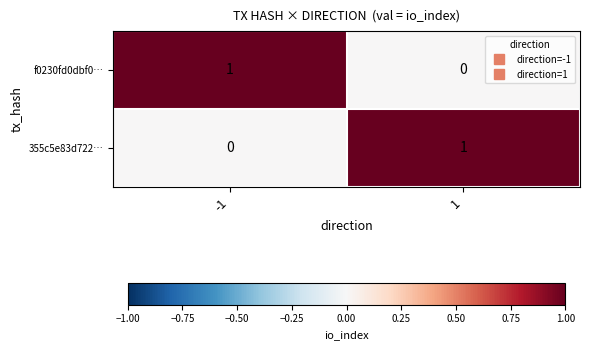

Is the value of 355c5e83d722… at 1 greater than the value of f0230fd0dbf0… at 1?

Yes